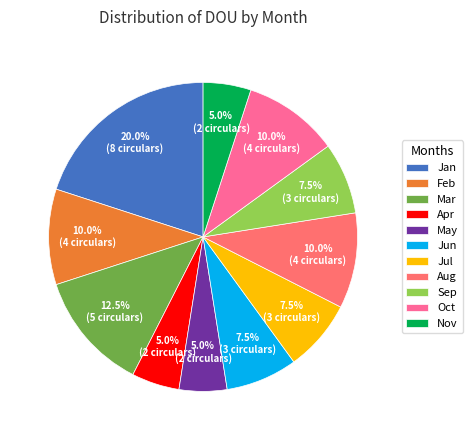

What percentage do Nov and Mar together represent?

17.5%